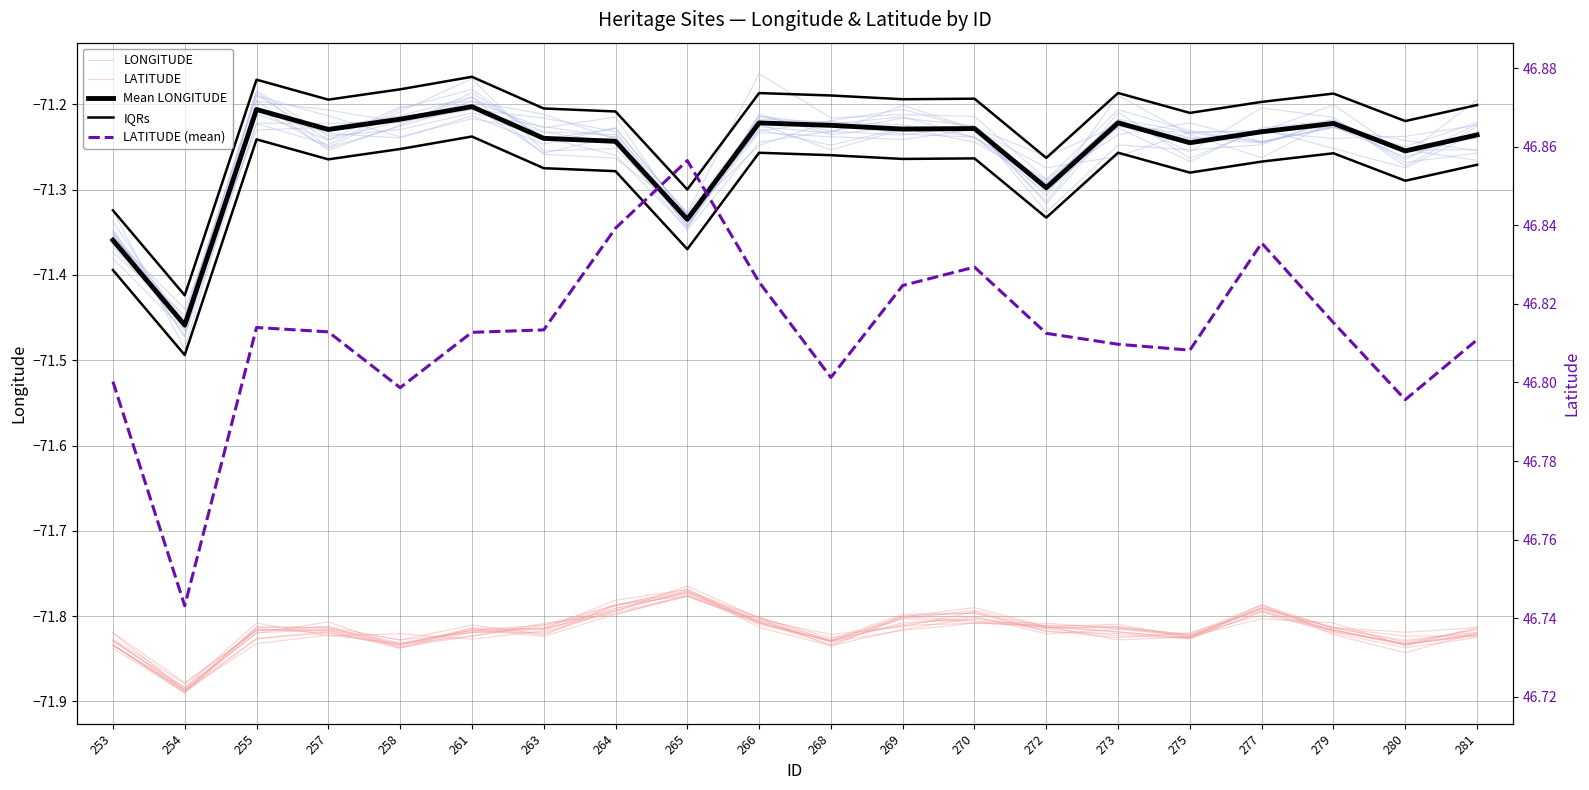

Which has a higher value, 253 or 272?

272